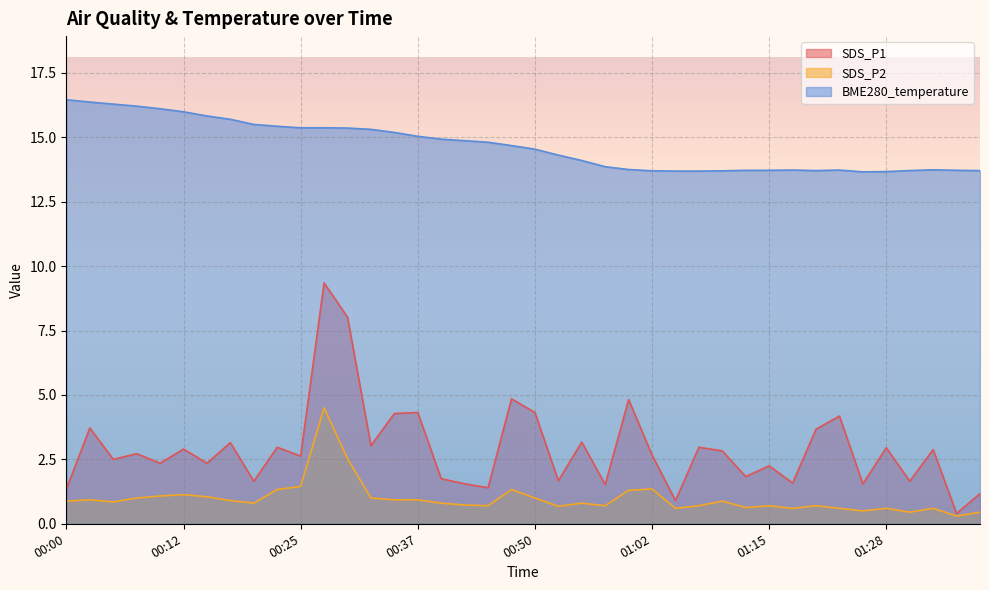

True or false: BME280_temperature has more than 1 points higher than both neighbors.

True